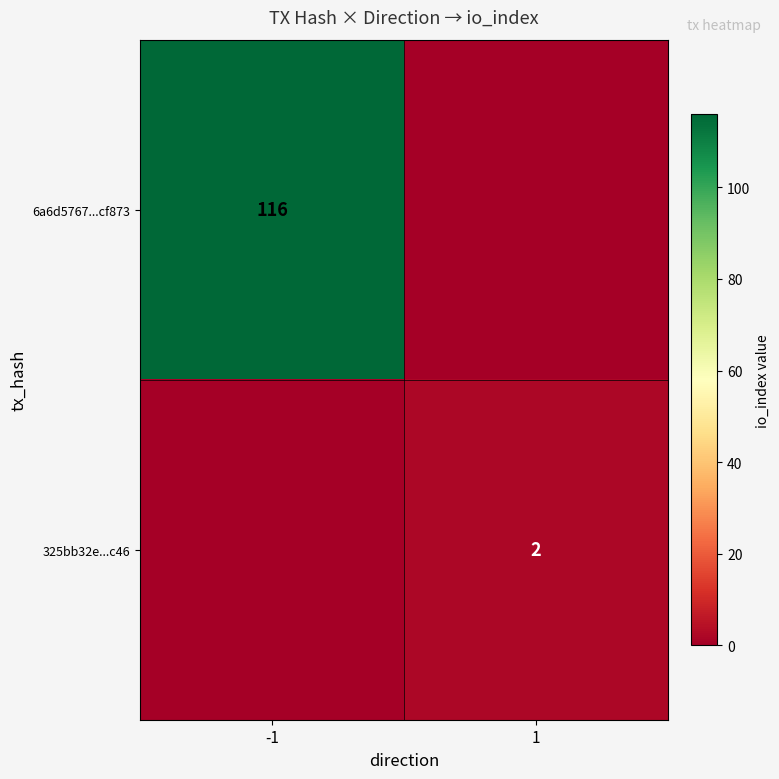

True or false: 6a6d5767...cf873 has a value of 116 at -1.

True